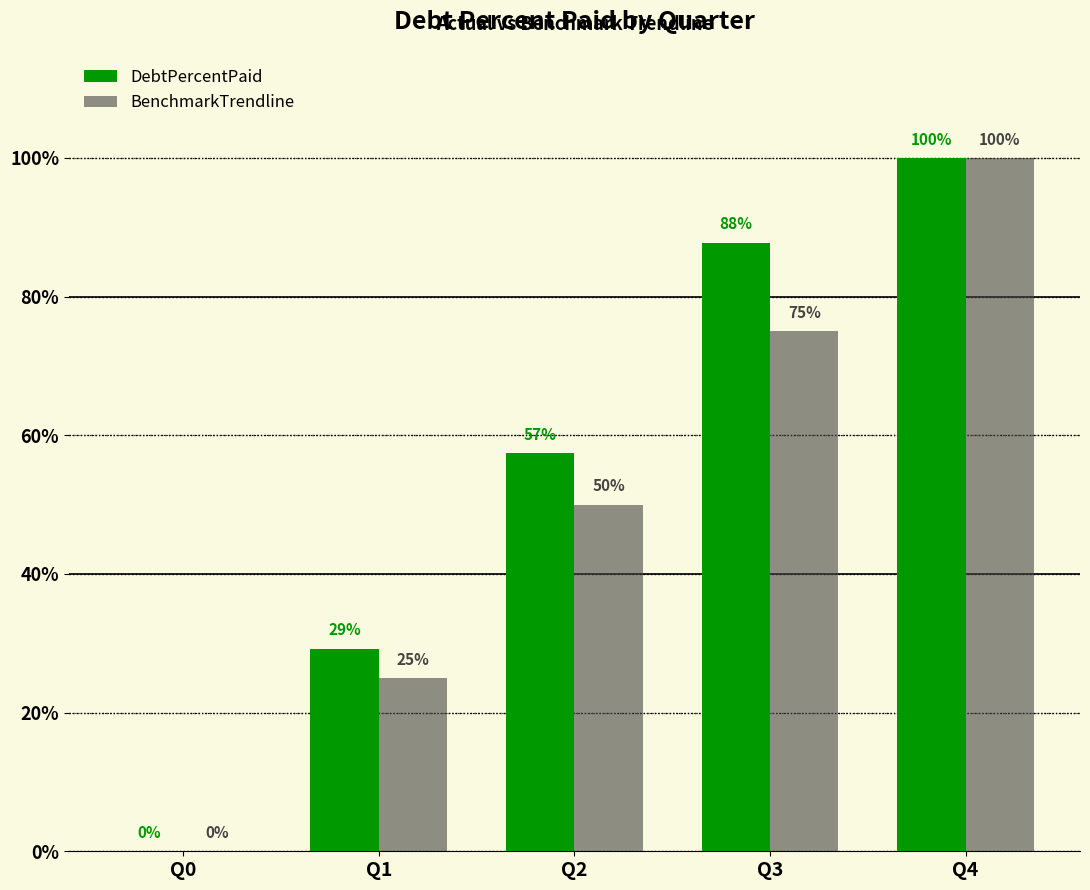

Count the number of data series in this chart.

2